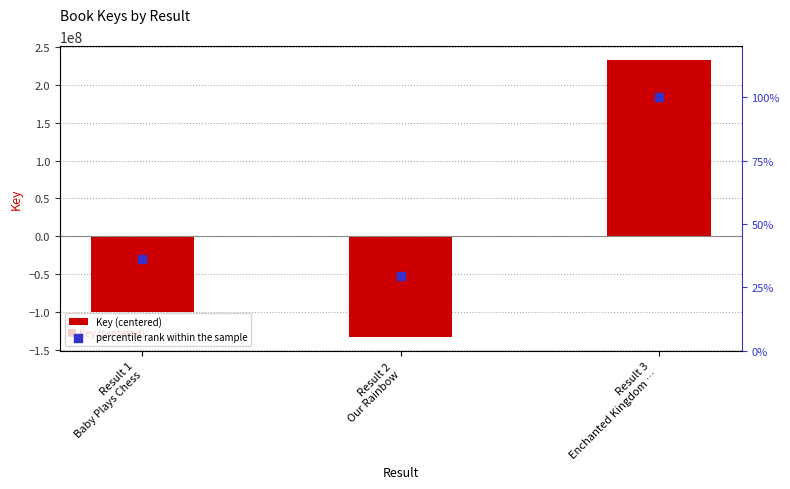

Is the value of percentile rank within the sample at Result 2
Our Rainbow greater than the value of Key (centered) at Result 1
Baby Plays Chess?

Yes